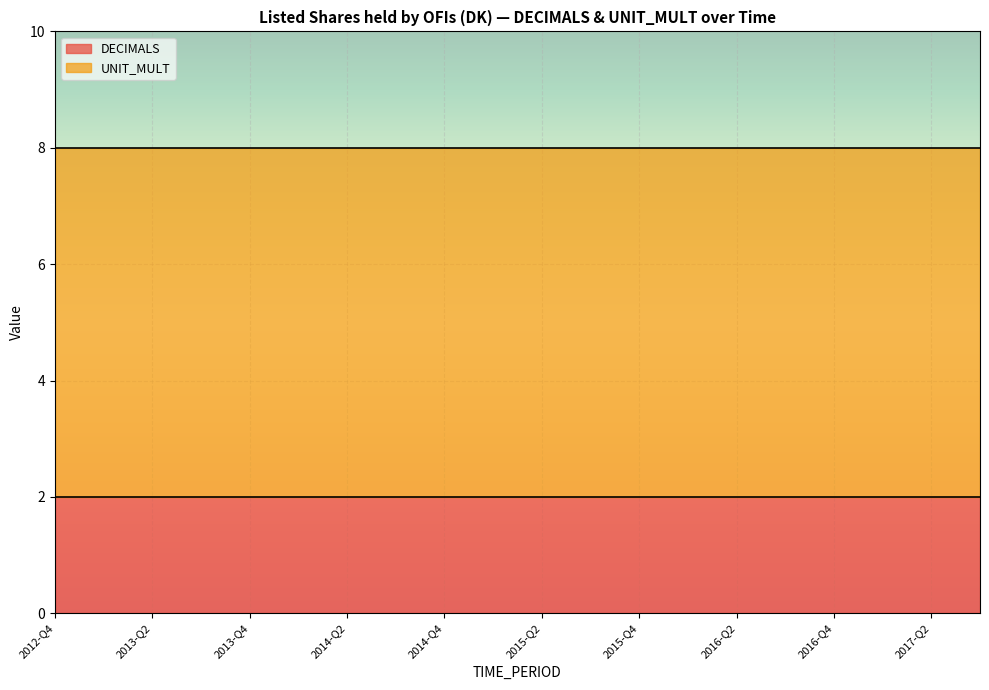

What is the maximum value for UNIT_MULT?

6